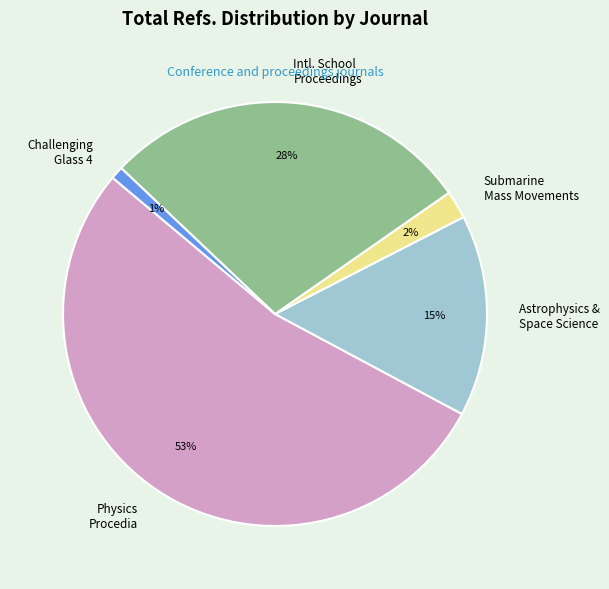

Between Challenging Glass 4 and Physics Procedia, which is larger?

Physics Procedia